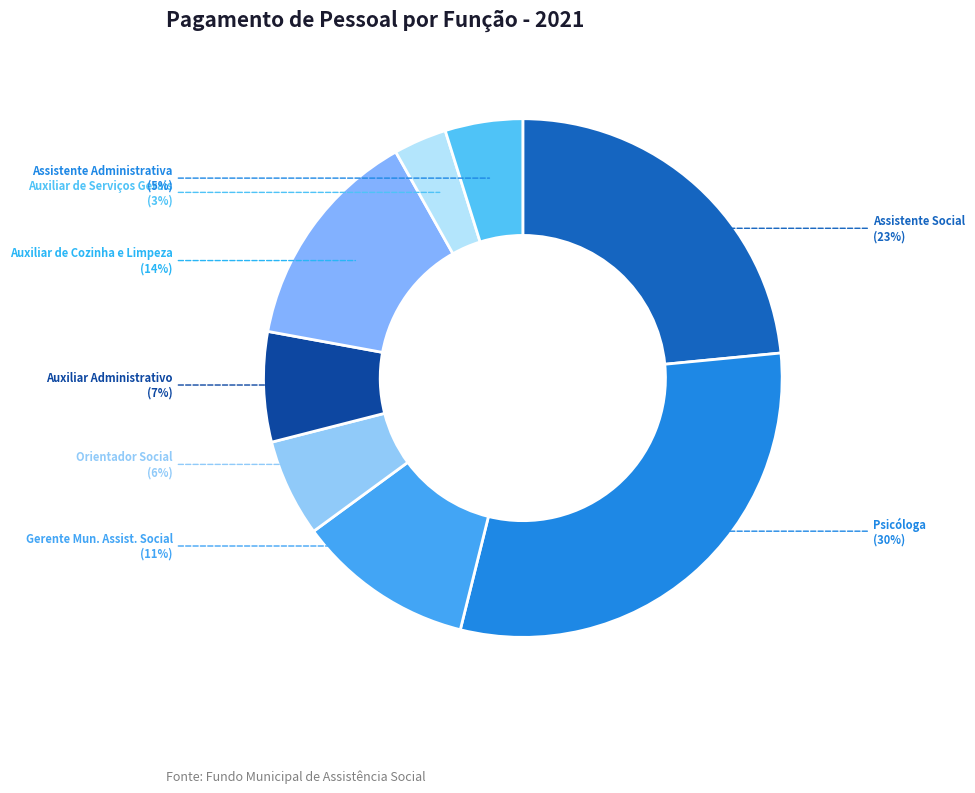

The Auxiliar de Cozinha e Limpeza slice represents 14% of the pie. True or false?

True